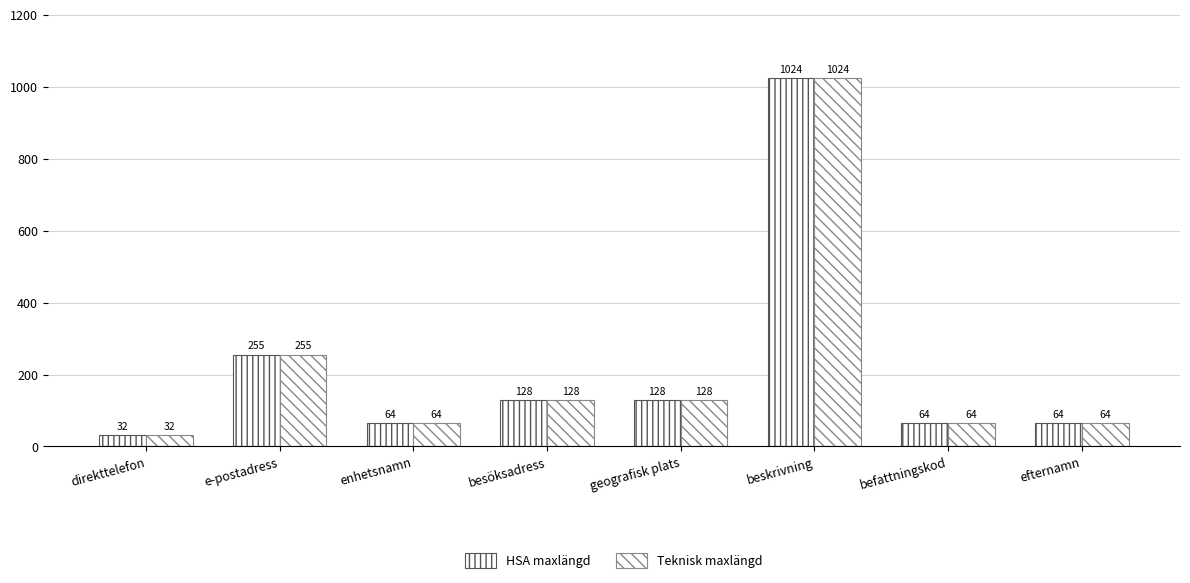

At which category is the sum across all series the highest?

beskrivning